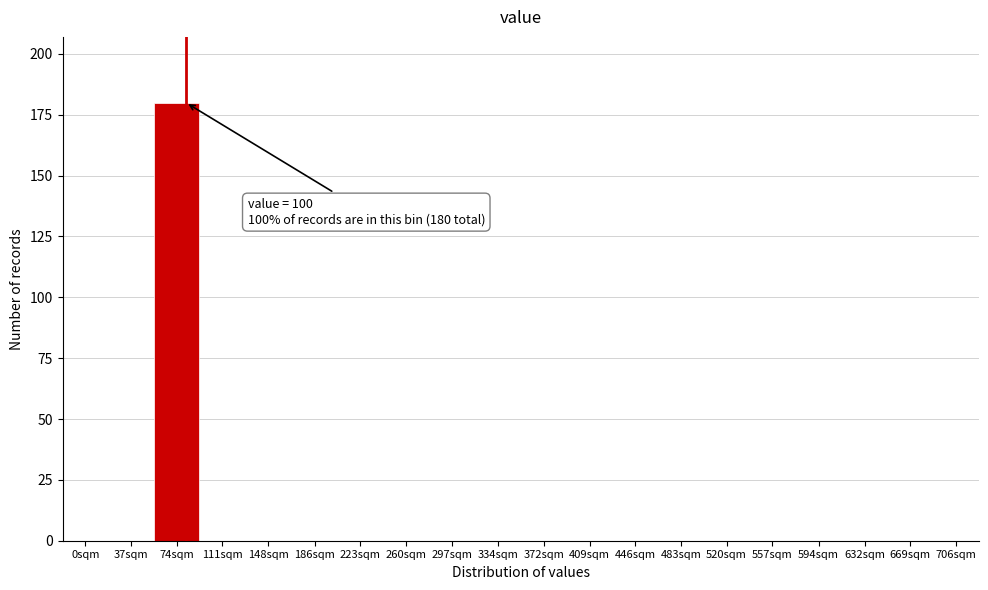

Reading left to right, list all the values displayed in this chart.

0sqm=0	37sqm=0	74sqm=180	111sqm=0	148sqm=0	186sqm=0	223sqm=0	260sqm=0	297sqm=0	334sqm=0	372sqm=0	409sqm=0	446sqm=0	483sqm=0	520sqm=0	557sqm=0	594sqm=0	632sqm=0	669sqm=0	706sqm=0